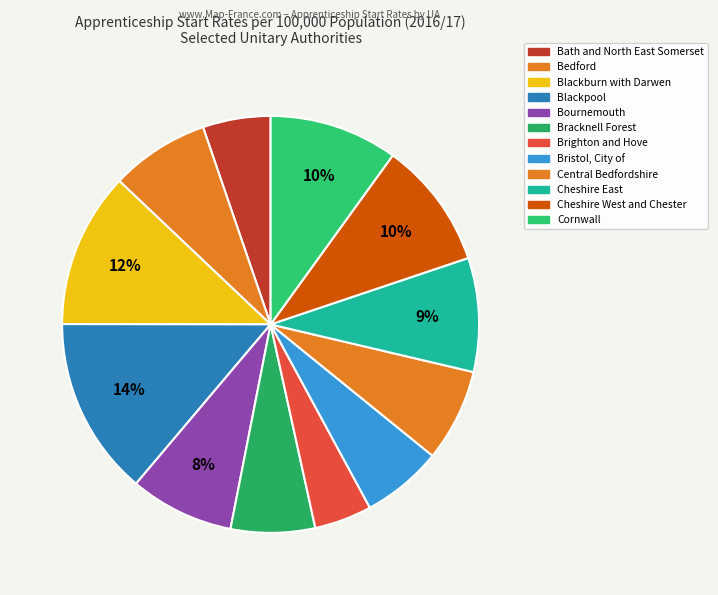

Do Brighton and Hove and Blackburn with Darwen together represent more than half of the pie?

No